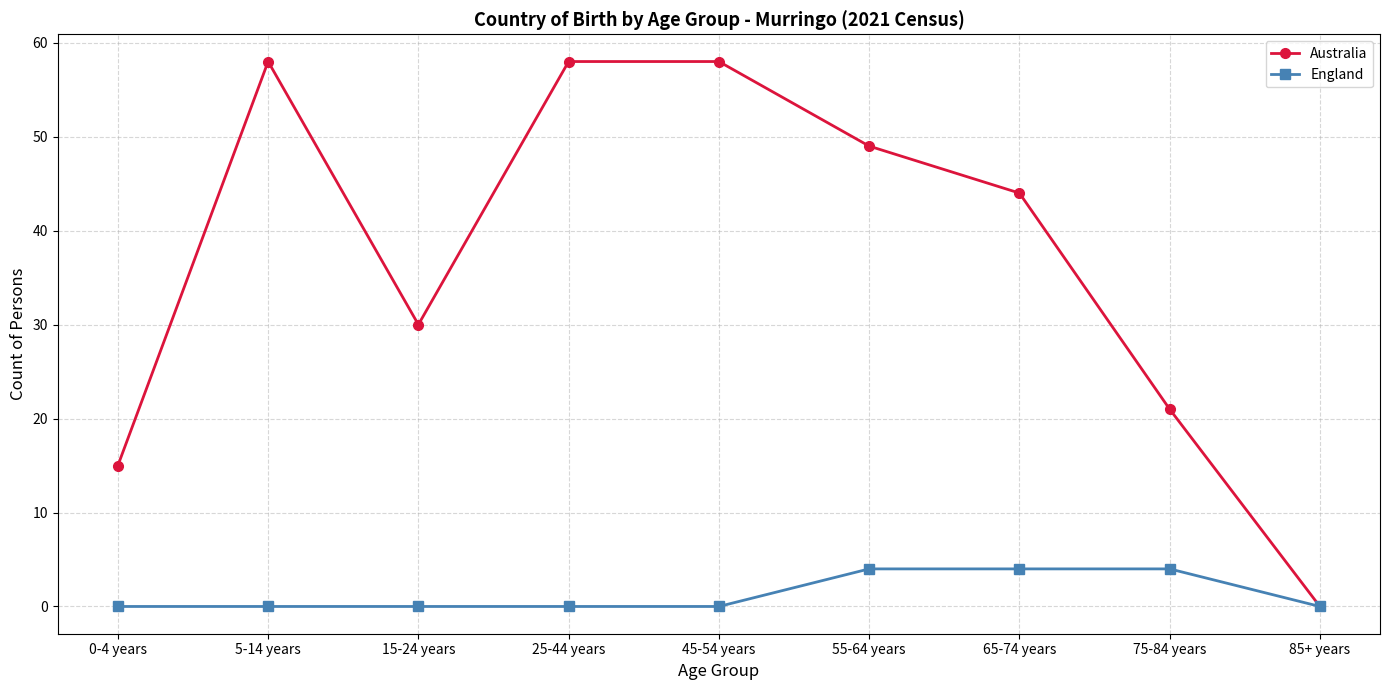

What is the spread (max minus min) of values at 45-54 years?

58